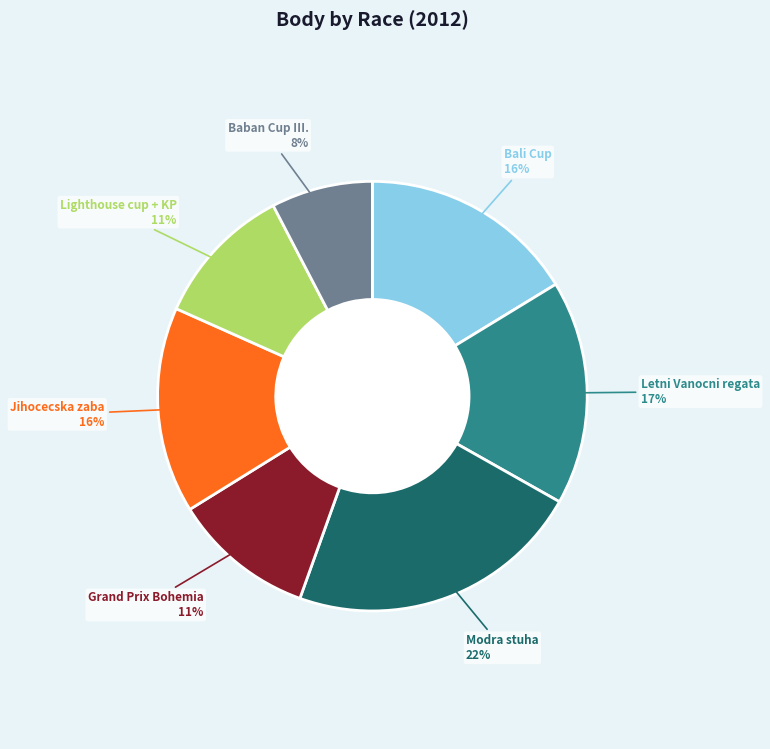

Is there any slice that represents more than half of the pie?

No